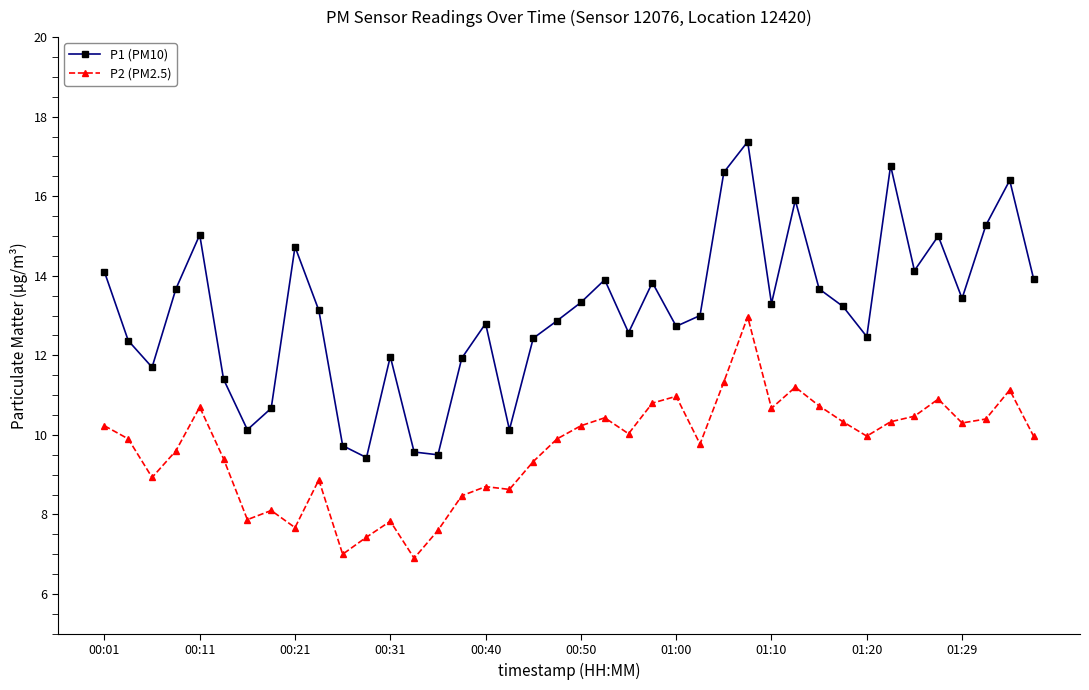

True or false: P2 (PM2.5) and P1 (PM10) intersect in this chart.

False